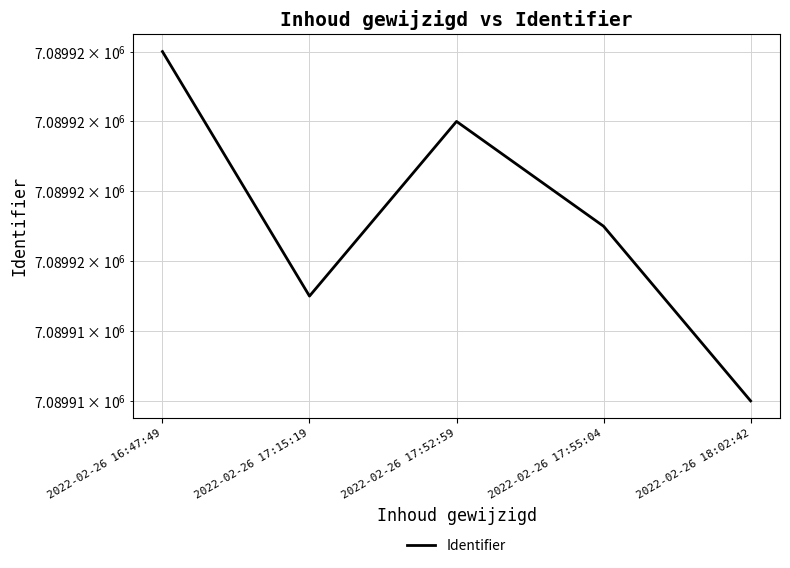

How many lines are shown in the chart?

1